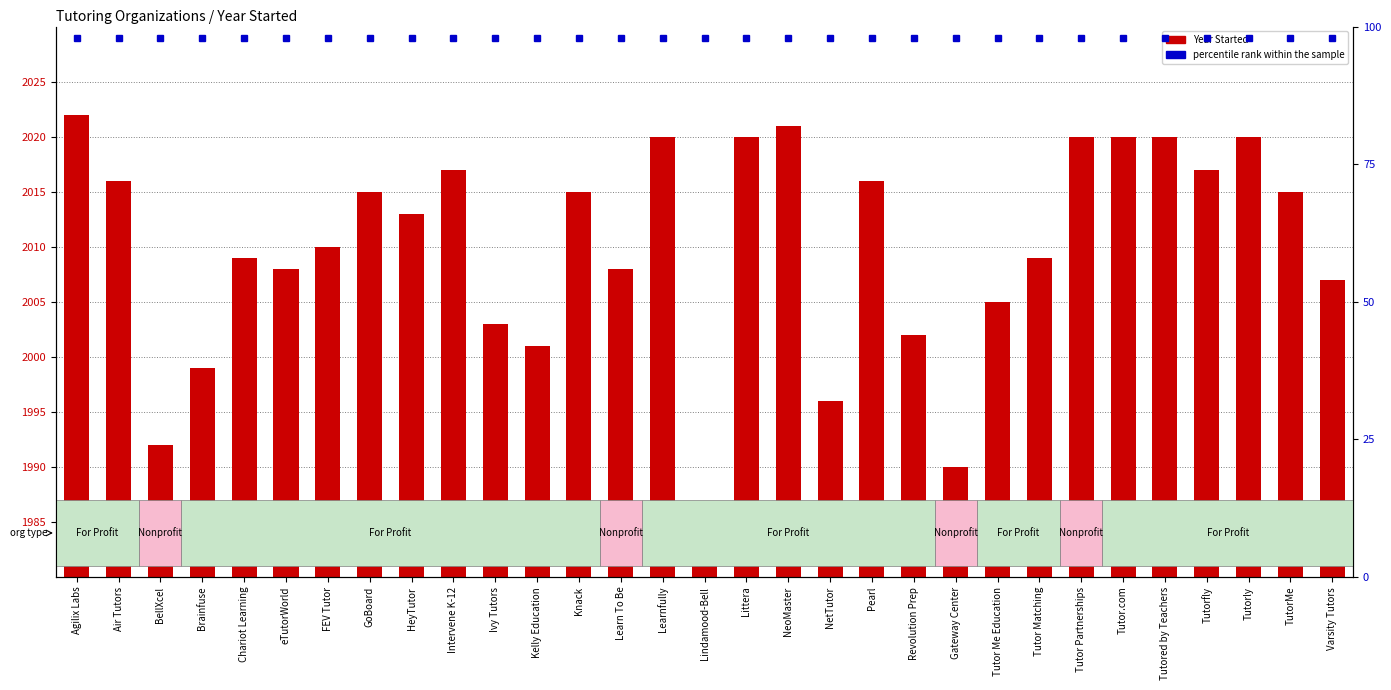

Reading left to right, extract all data points from this chart.

2022	2016	1992	1999	2009	2008	2010	2015	2013	2017	2003	2001	2015	2008	2020	1986	2020	2021	1996	2016	2002	1990	2005	2009	2020	2020	2020	2017	2020	2015	2007